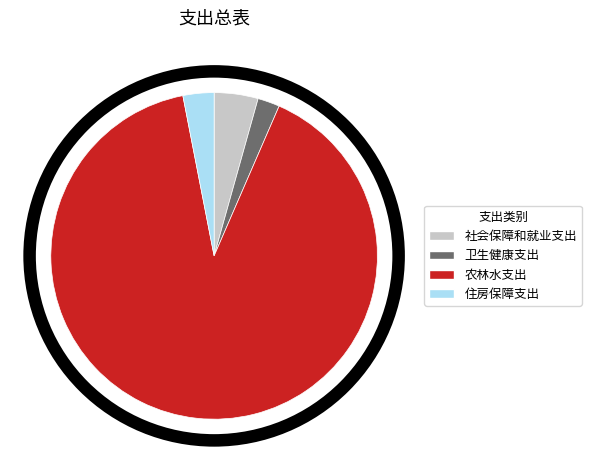

Combined, do 社会保障和就业支出 and 农林水支出 account for over 50%?

Yes